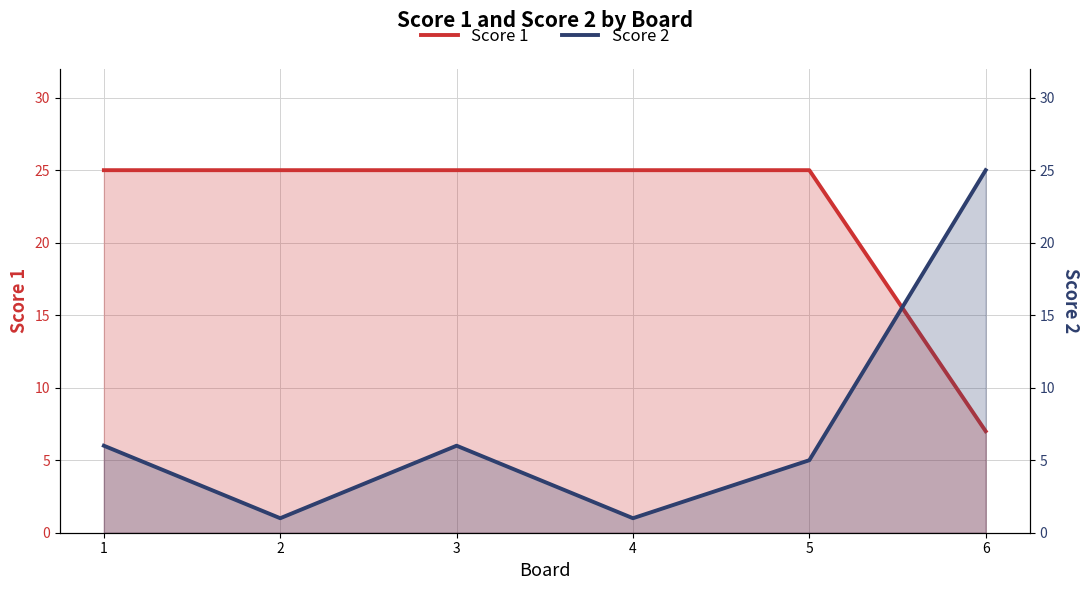

Reading left to right, extract all data points from this chart.

Score 1: 1=25	2=25	3=25	4=25	5=25	6=7
Score 2: 1=6	2=1	3=6	4=1	5=5	6=25